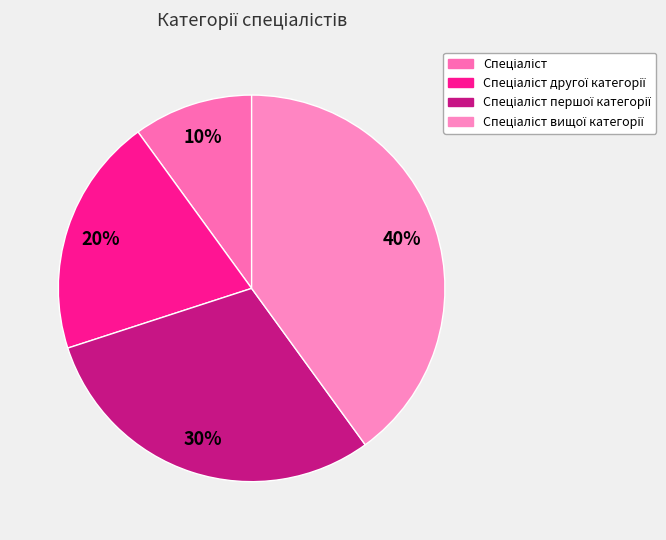

How many slices are in this pie chart?

4